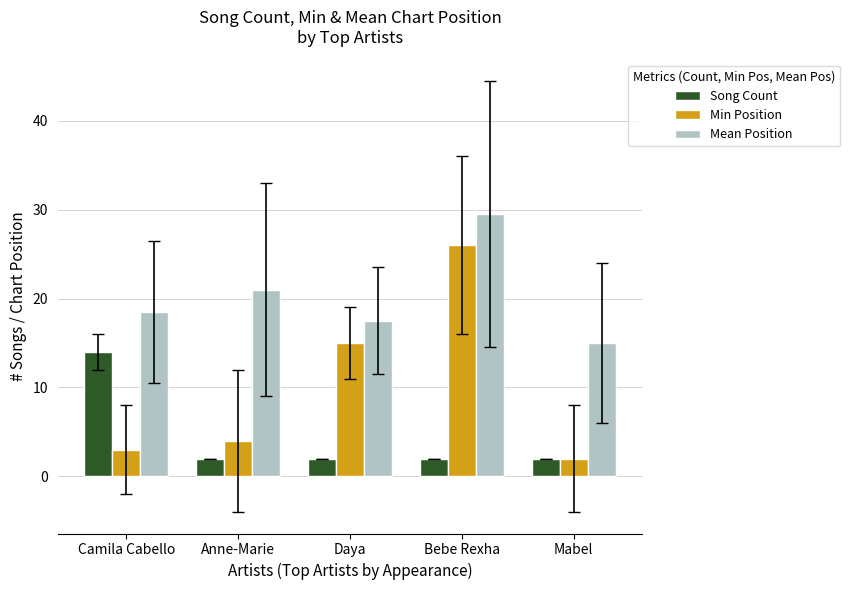

What is the total value across all series at Camila Cabello?

35.5